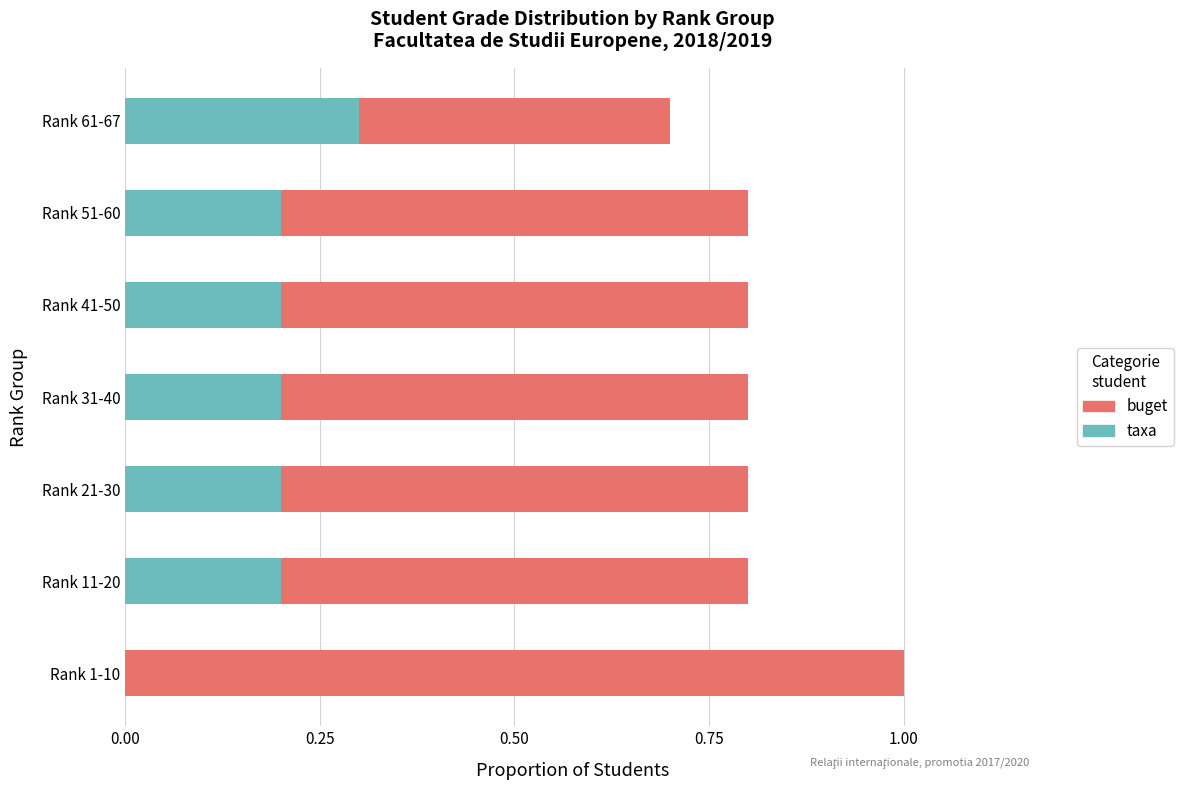

Rank the series at Rank 11-20 from highest to lowest value.

buget, taxa